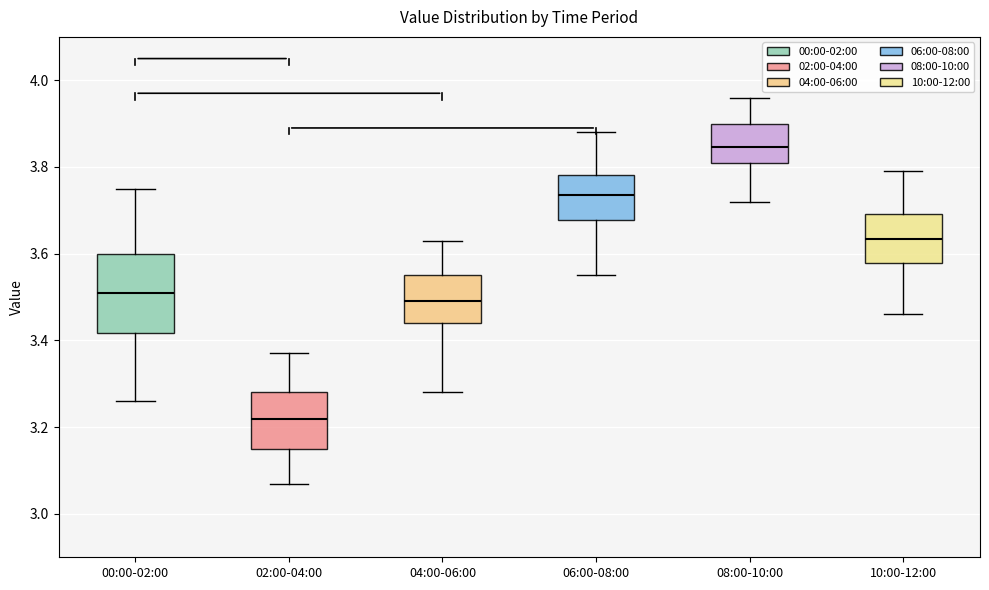

Reading left to right, read every box against the y-axis: the position of its median line, the range the box covers, and the ends of its whiskers. The values are not printed on the chart, so give them approximately, as read against the axis.

00:00-02:00: median 3.52, box 3.42 to 3.60, whiskers 3.26 to 3.76
02:00-04:00: median 3.22, box 3.16 to 3.28, whiskers 3.08 to 3.38
04:00-06:00: median 3.50, box 3.44 to 3.56, whiskers 3.28 to 3.64
06:00-08:00: median 3.74, box 3.68 to 3.78, whiskers 3.56 to 3.88
08:00-10:00: median 3.84, box 3.82 to 3.90, whiskers 3.72 to 3.96
10:00-12:00: median 3.64, box 3.58 to 3.70, whiskers 3.46 to 3.80